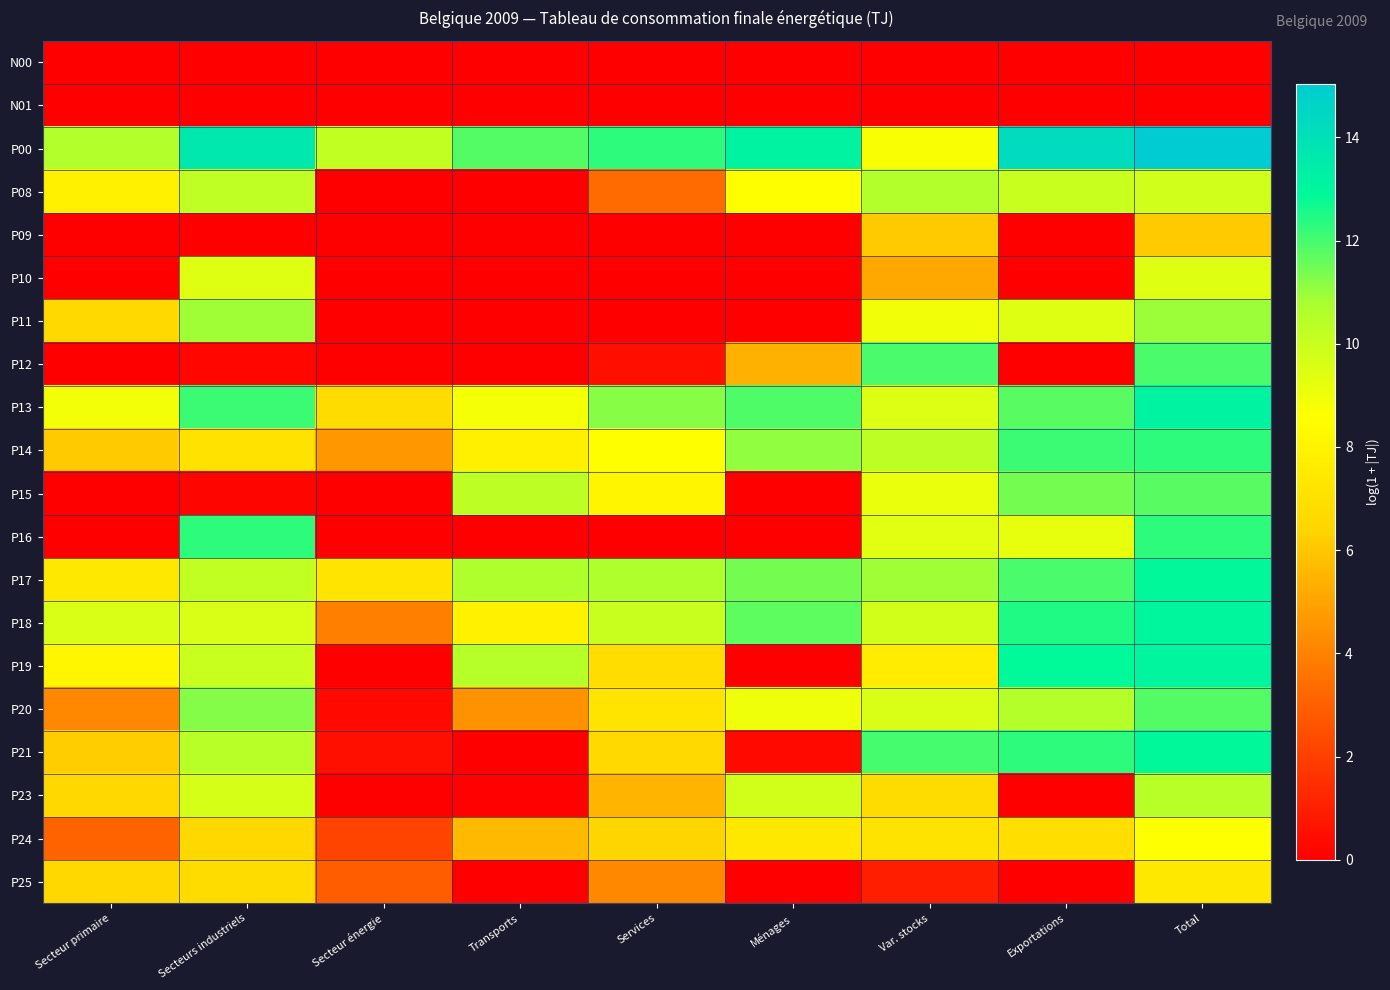

At how many categories does at least one series exceed 9?

9